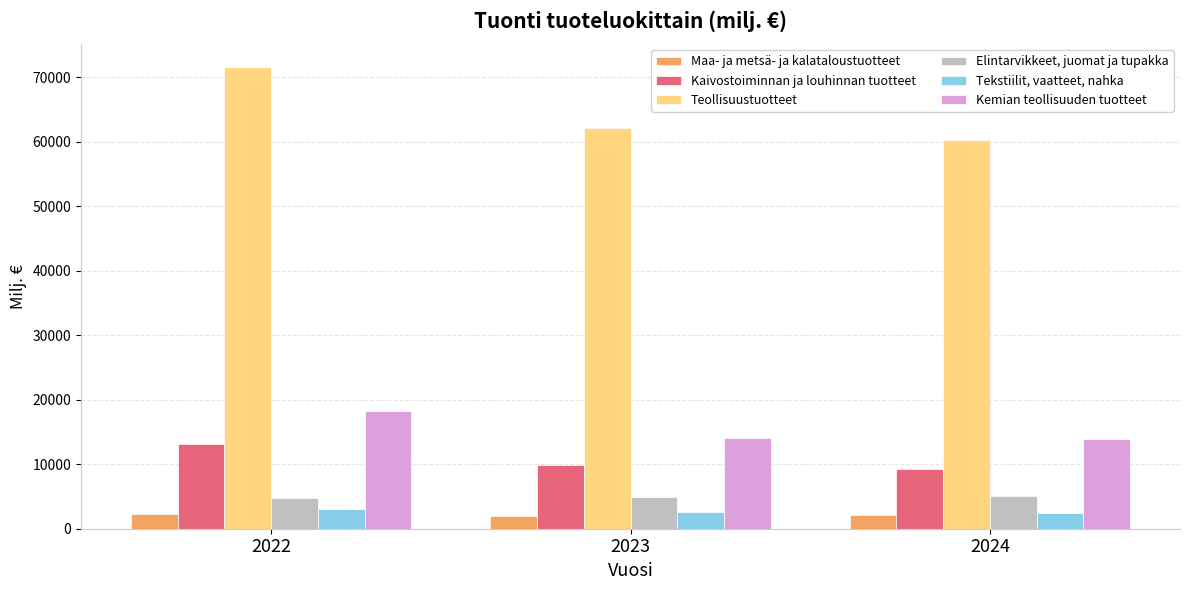

How many bars are there in each group?

6